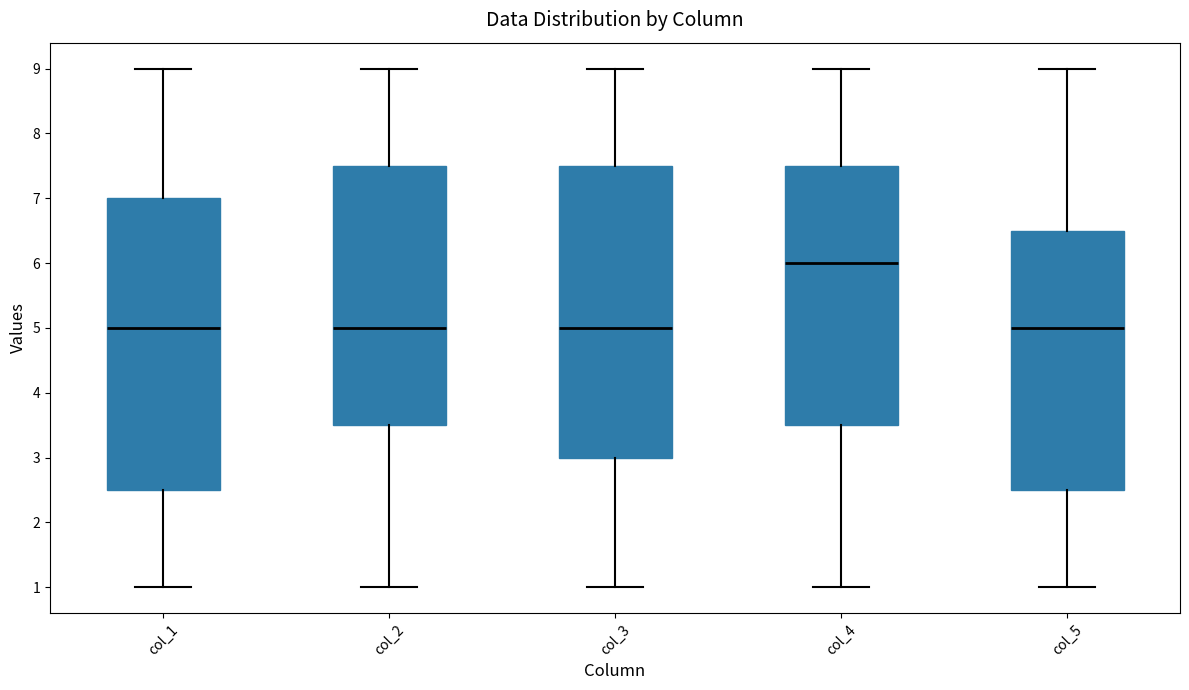

Where does the lower whisker of the box for col_5 end on the y-axis? The values are not printed on the chart, so give them approximately, as read against the axis.

1.0